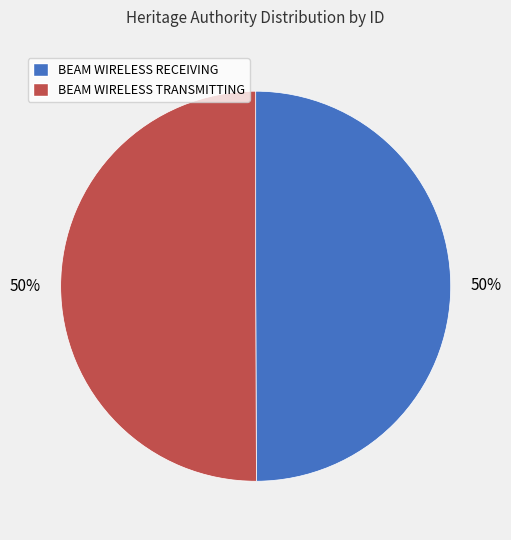

To the nearest percent, what portion does BEAM WIRELESS RECEIVING represent?

50%